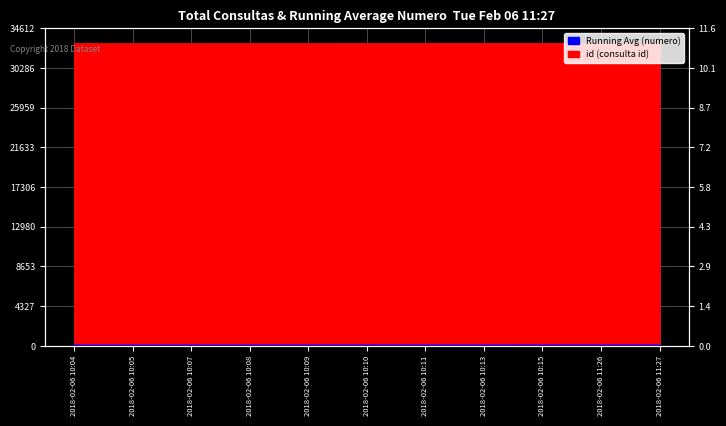

What is the change in value from 2018-02-06 10:07 to 2018-02-06 10:08?

+0.5